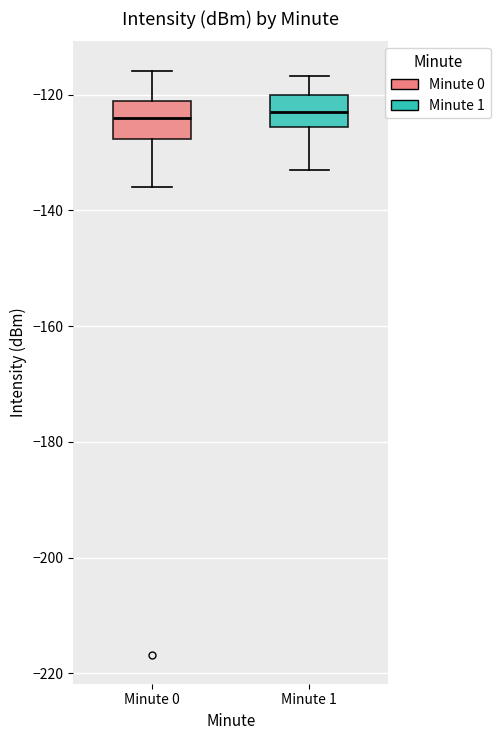

Reading left to right, read every box against the y-axis: the position of its median line, the range the box covers, and the ends of its whiskers. The values are not printed on the chart, so give them approximately, as read against the axis.

Minute 0: median -124, box -128 to -122, whiskers -136 to -116
Minute 1: median -122, box -126 to -120, whiskers -134 to -116